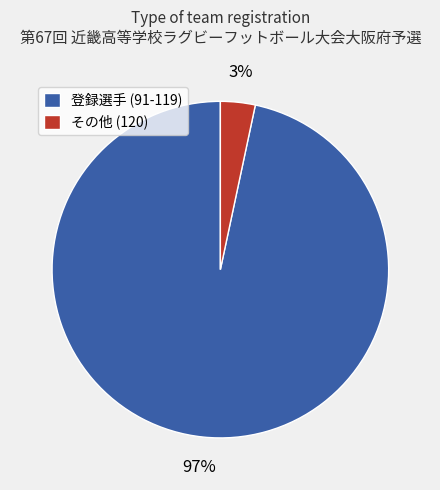

What percentage is the その他 (120) slice, to the nearest percent?

3%